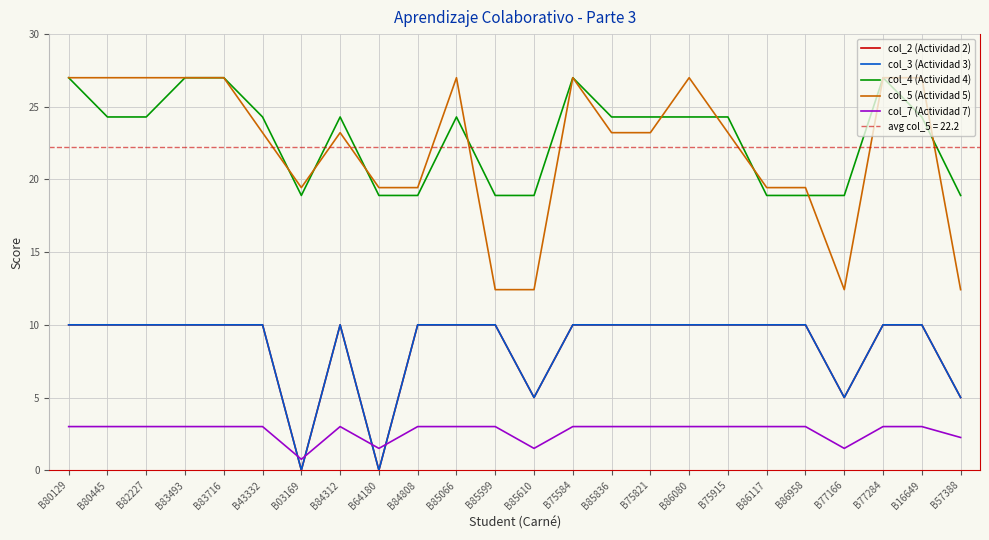

Between B83716 and B83493, which is larger?

B83716